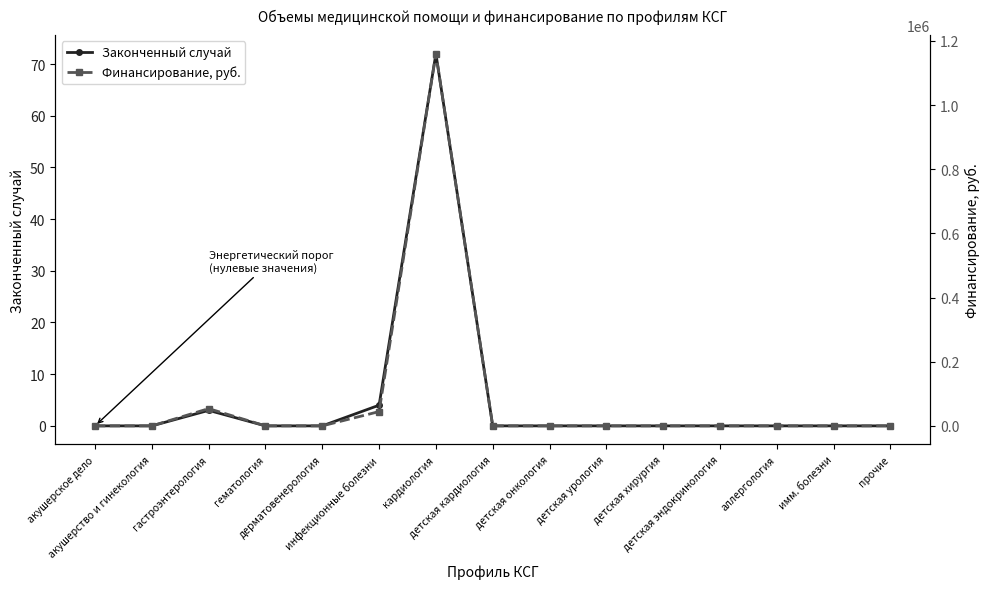

Between дерматовенерология and детская кардиология, which series saw the biggest shift?

Законченный случай